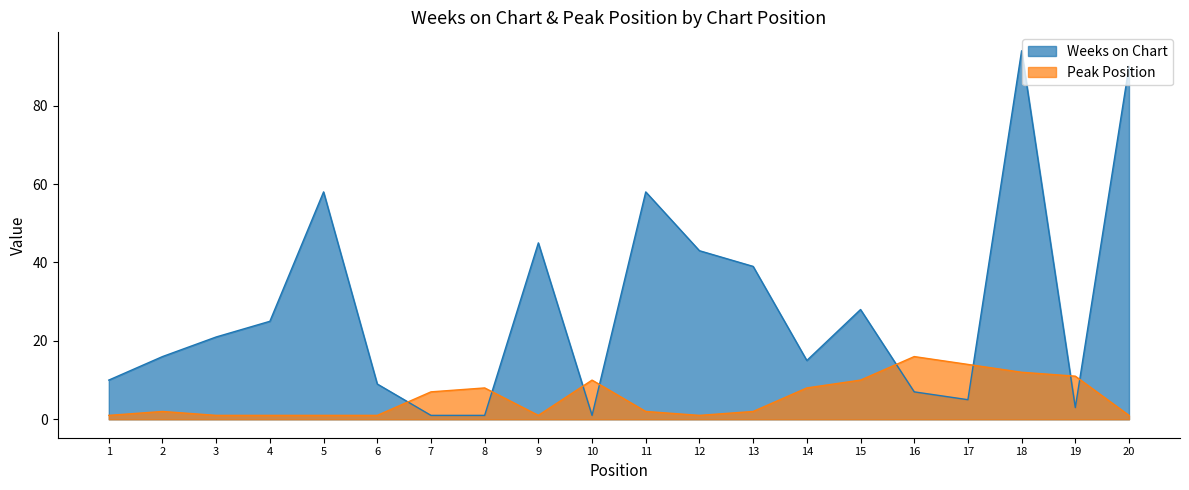

At which category is the sum across all series the highest?

18